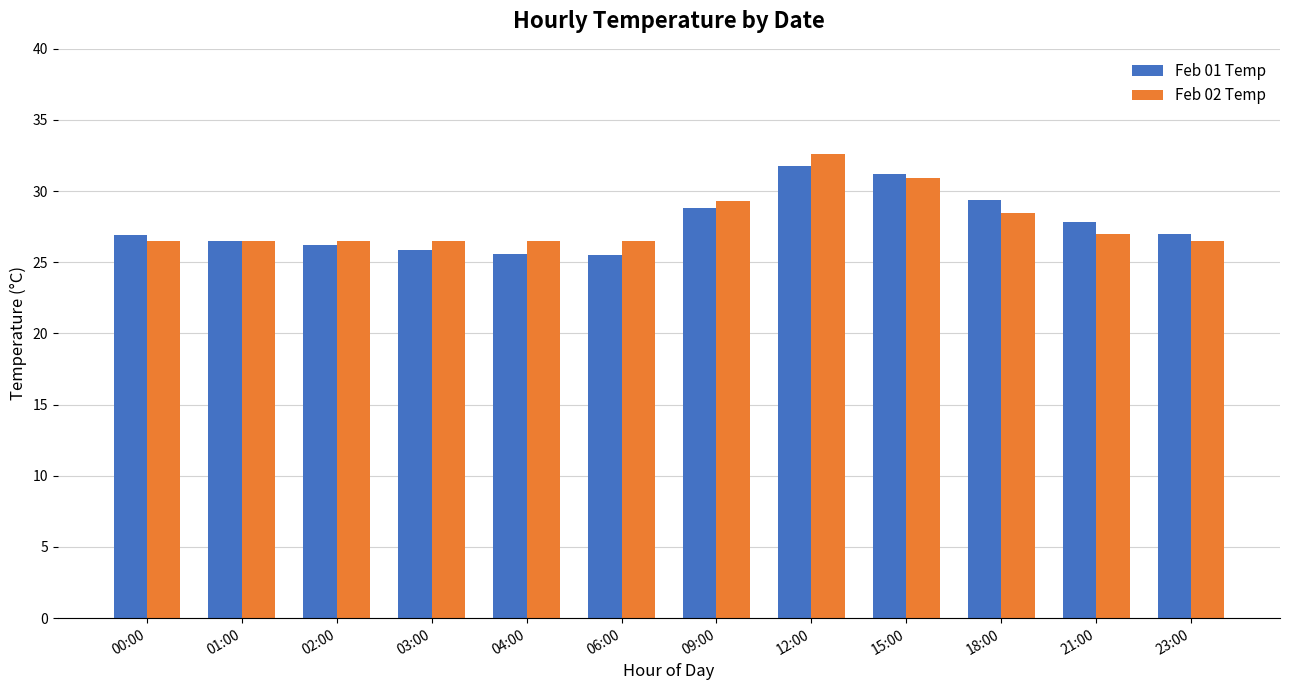

What is the spread (max minus min) of values at 15:00?

0.3